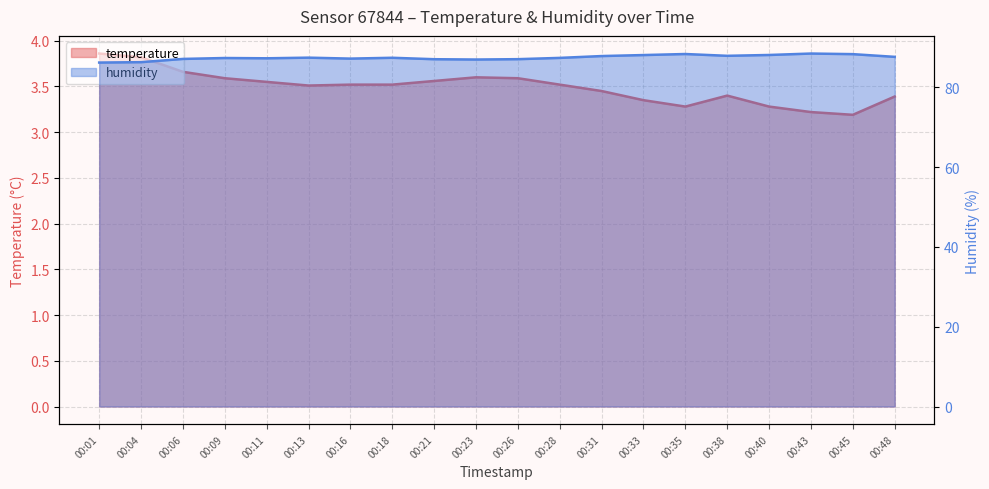

Reading left to right, list all the values displayed in this chart.

temperature: 00:01=3.9	00:04=3.8	00:06=3.7	00:09=3.6	00:11=3.5	00:13=3.5	00:16=3.5	00:18=3.5	00:21=3.6	00:23=3.6	00:26=3.6	00:28=3.5	00:31=3.5	00:33=3.4	00:35=3.3	00:38=3.4	00:40=3.3	00:43=3.2	00:45=3.2	00:48=3.4
humidity: 00:01=86.2	00:04=86.3	00:06=87.1	00:09=87.3	00:11=87.3	00:13=87.4	00:16=87.2	00:18=87.4	00:21=87.0	00:23=87.0	00:26=87.0	00:28=87.4	00:31=87.8	00:33=88.1	00:35=88.3	00:38=87.9	00:40=88.1	00:43=88.5	00:45=88.3	00:48=87.6